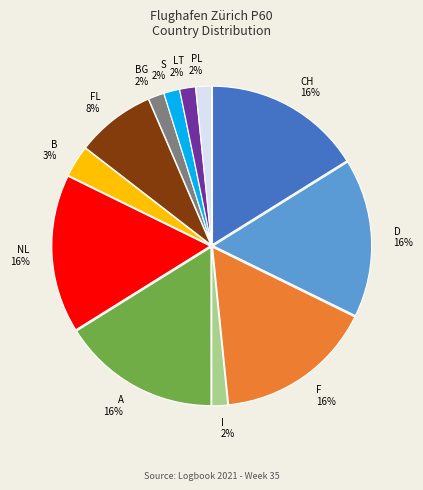

Does any single category account for the majority?

No